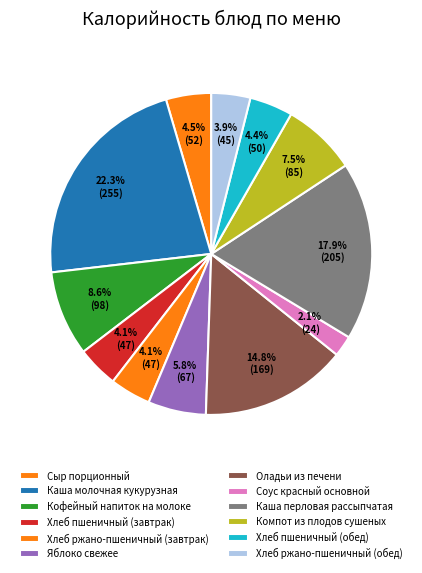

Does Хлеб пшеничный (обед) account for over 50% of the chart?

No